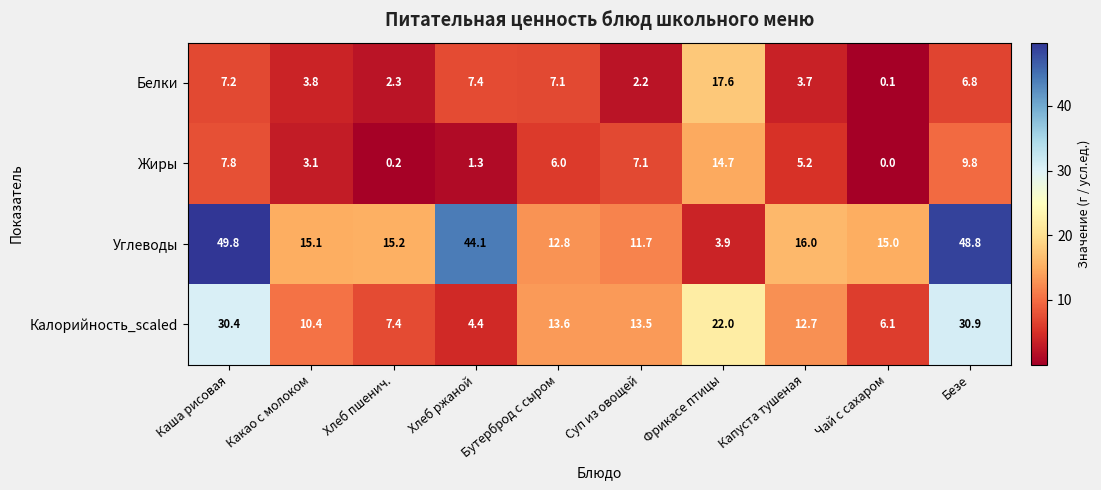

At which category is the sum across all series the highest?

Безе